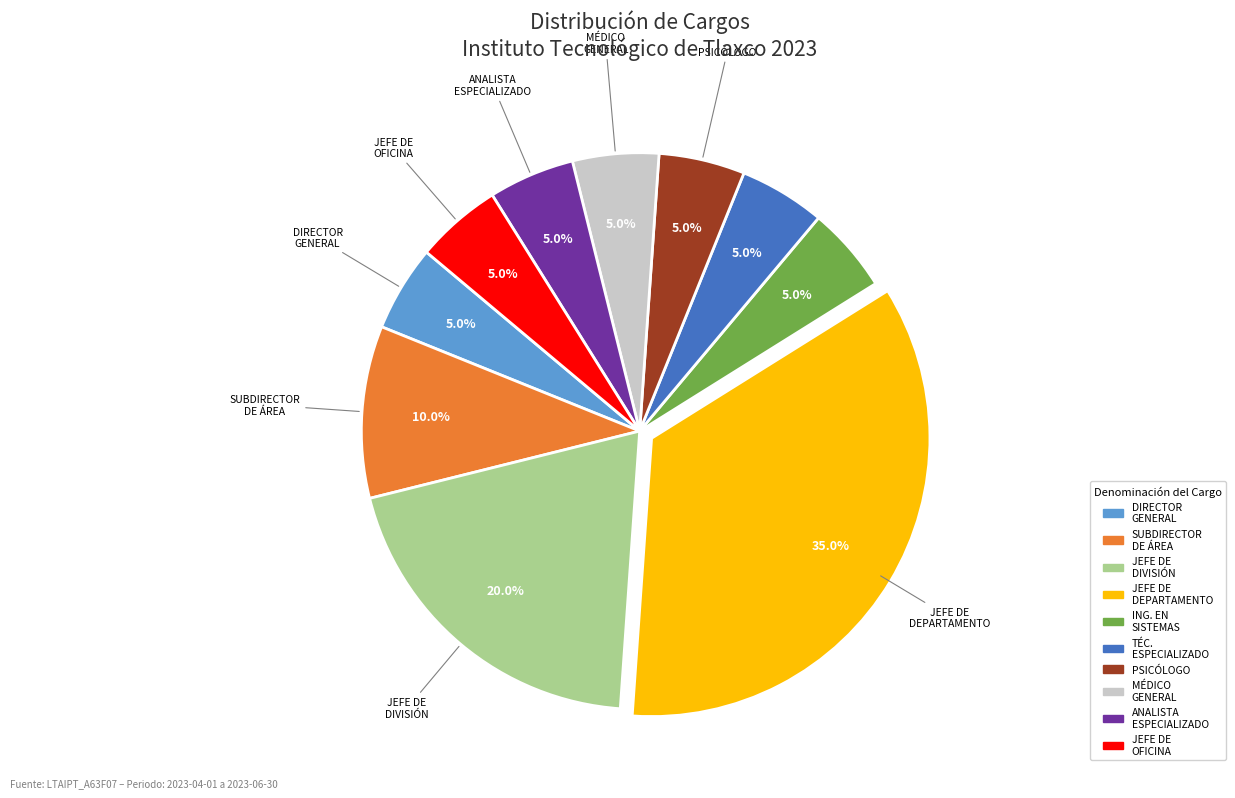

Is there a majority slice in this chart?

No